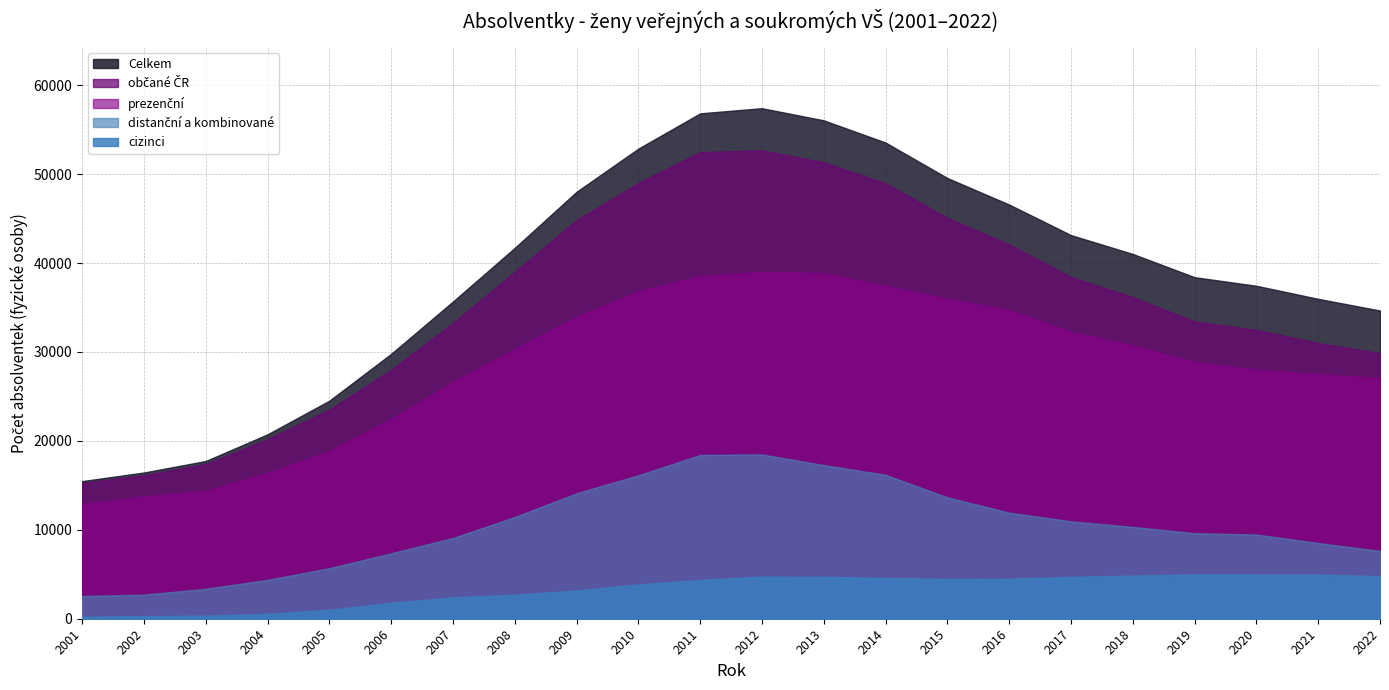

Which series has the widest spread of values?

Celkem